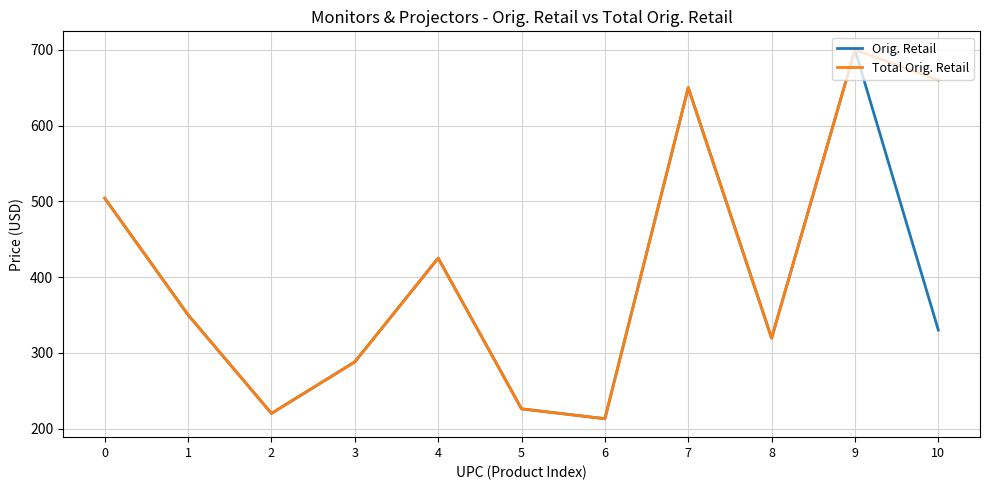

Count the number of categories in the chart.

11